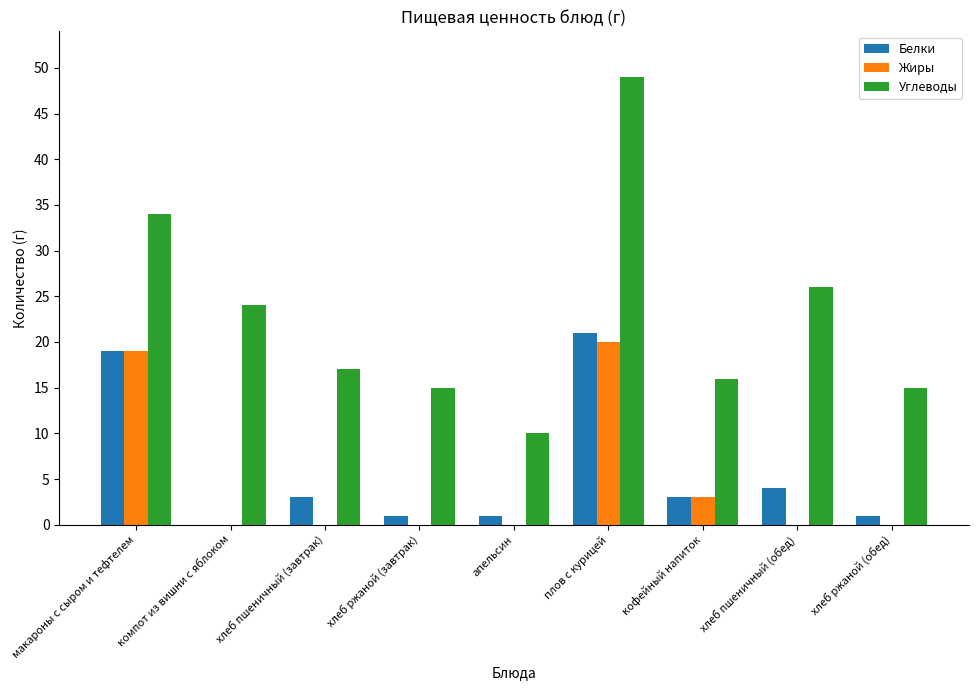

At which category is the sum across all series the highest?

плов с курицей